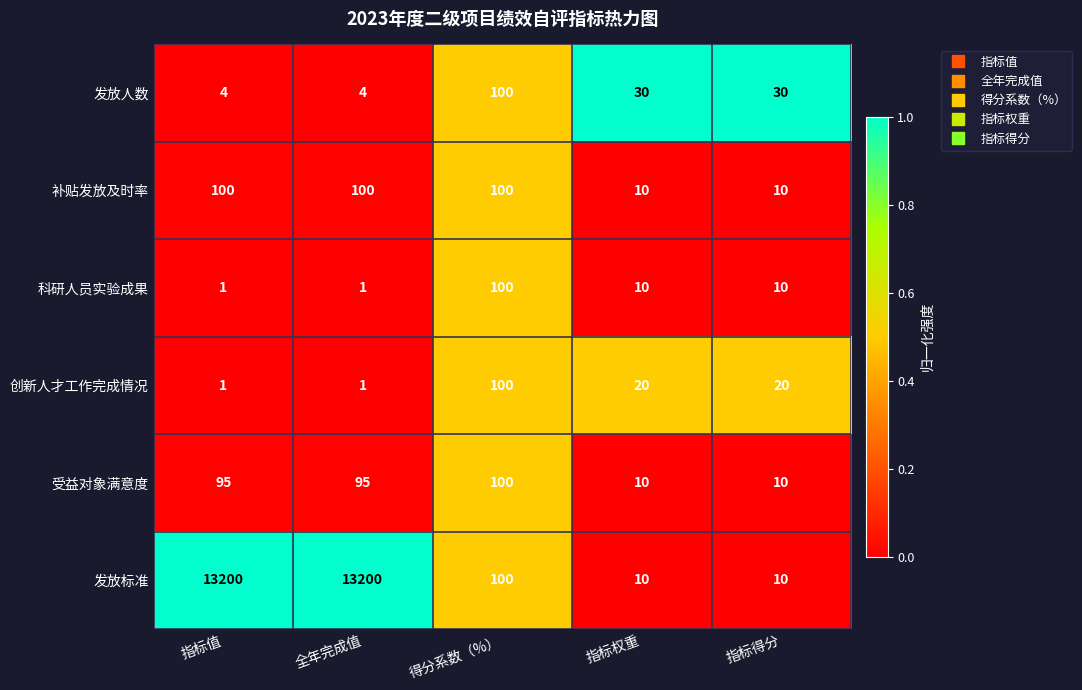

What is the sum of all 受益对象满意度 values?

310